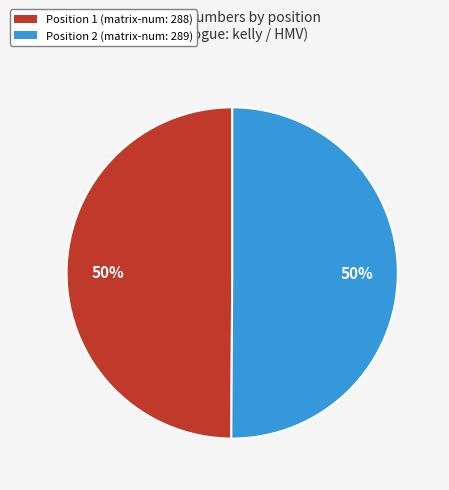

To the nearest percent, what is the average slice percentage?

50%